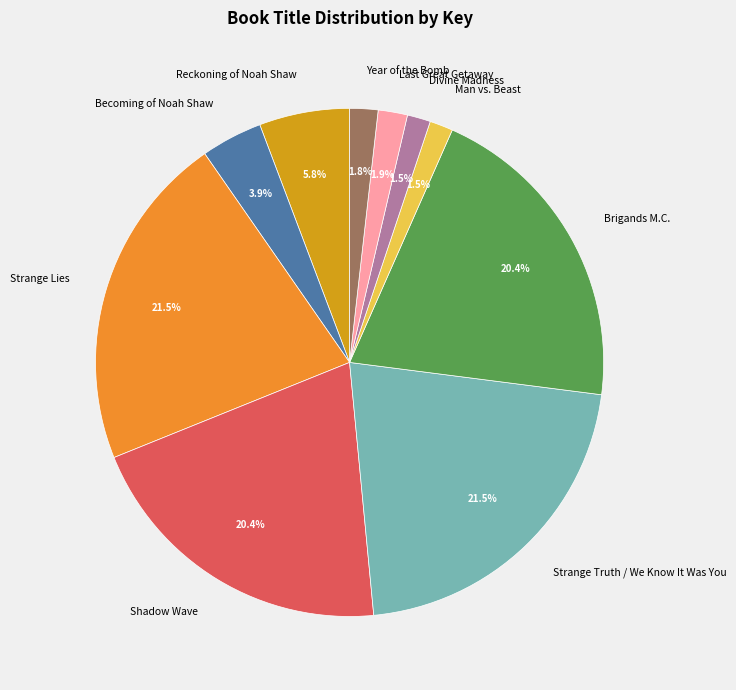

Is Man vs. Beast the majority of the pie?

No